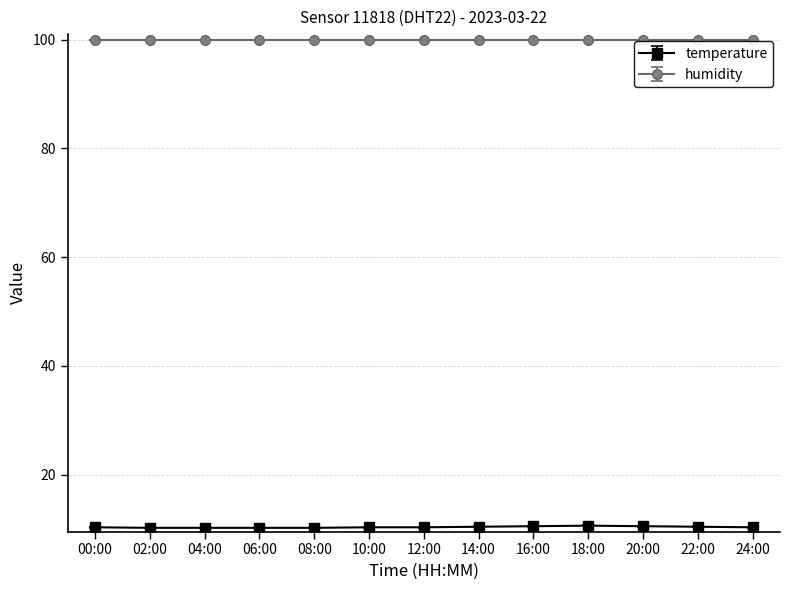

What position from the right is 10:00?

8